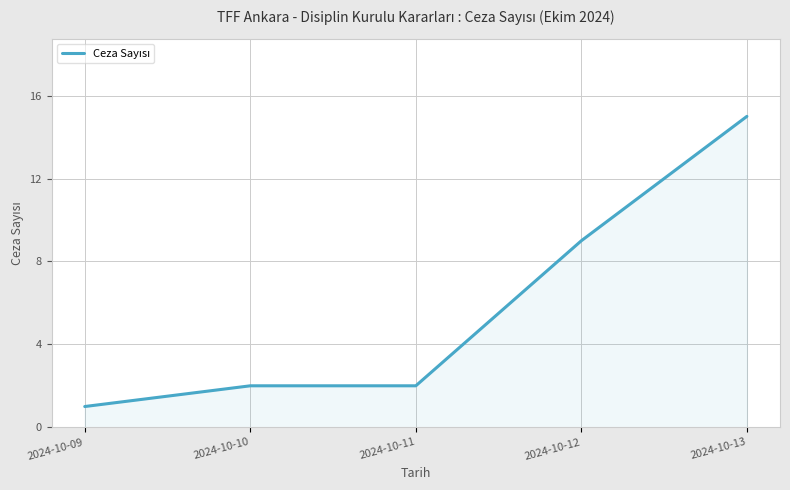

What is the smallest value displayed?

1